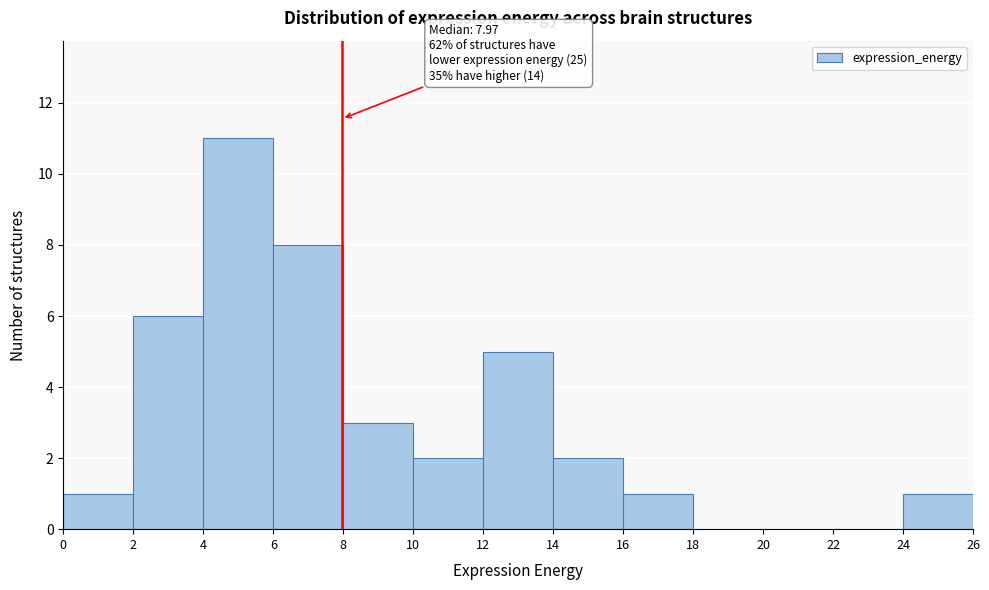

Which range on the x-axis has the tallest bar?

4 to 6